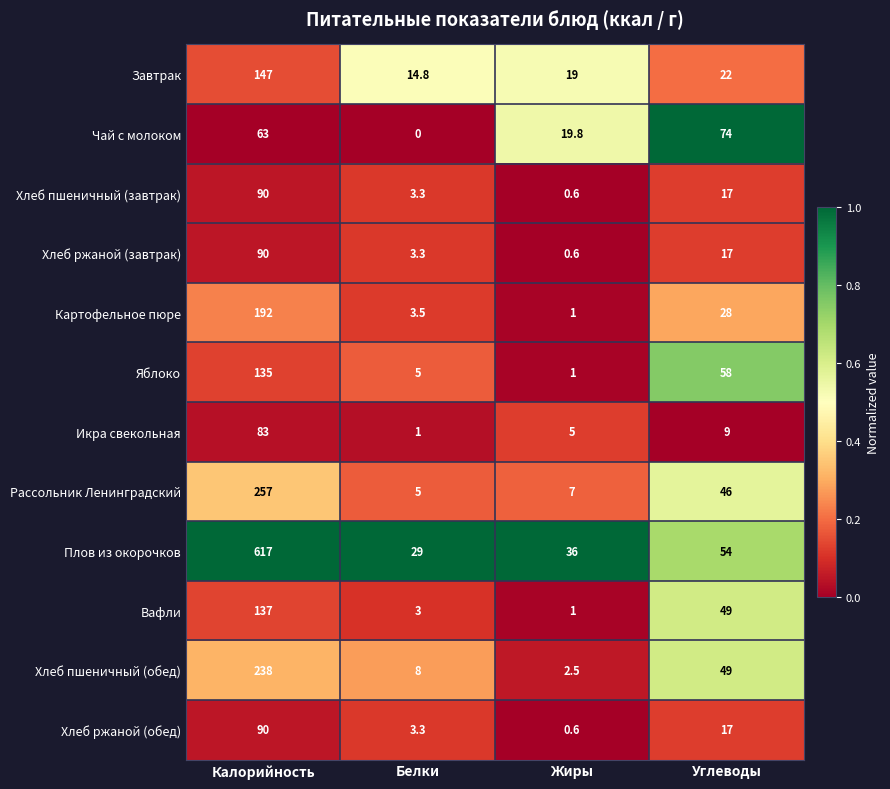

Is it true that Хлеб ржаной (завтрак) equals 151.3 at Калорийность?

False